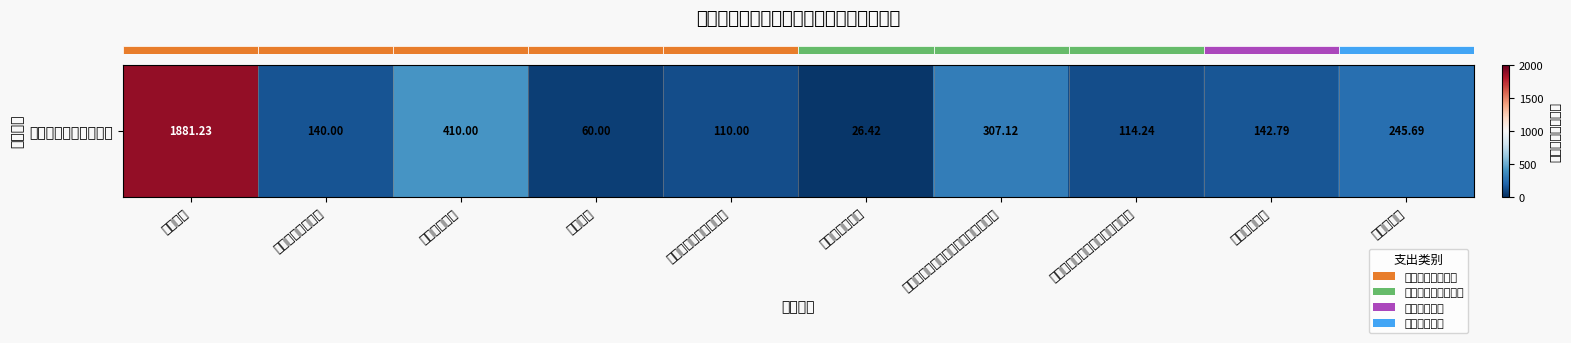

Which category has the highest value across all series?

行政运行